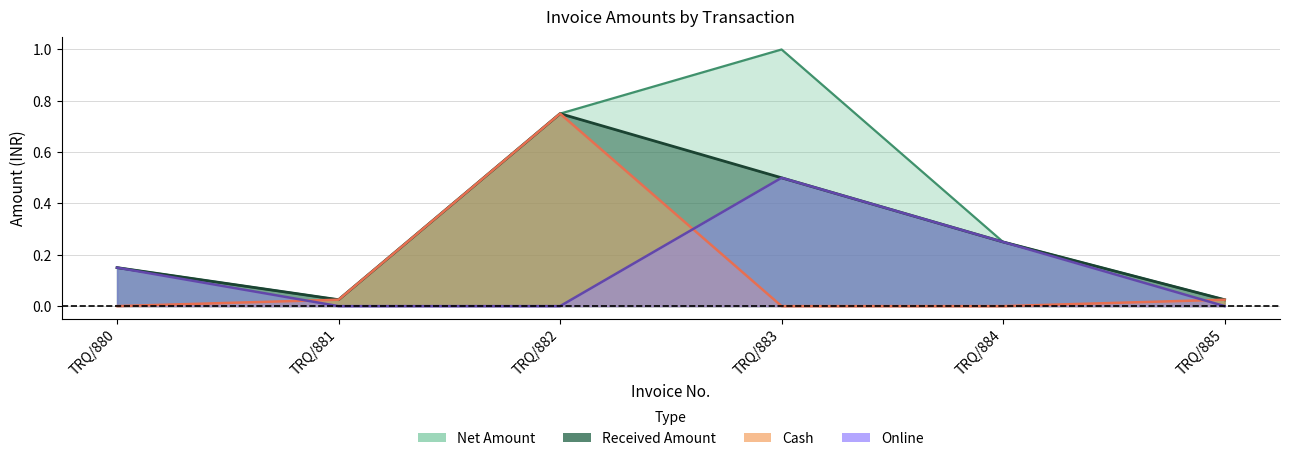

The value of Received Amount at TRQ/884 is 0.1. True or false?

False